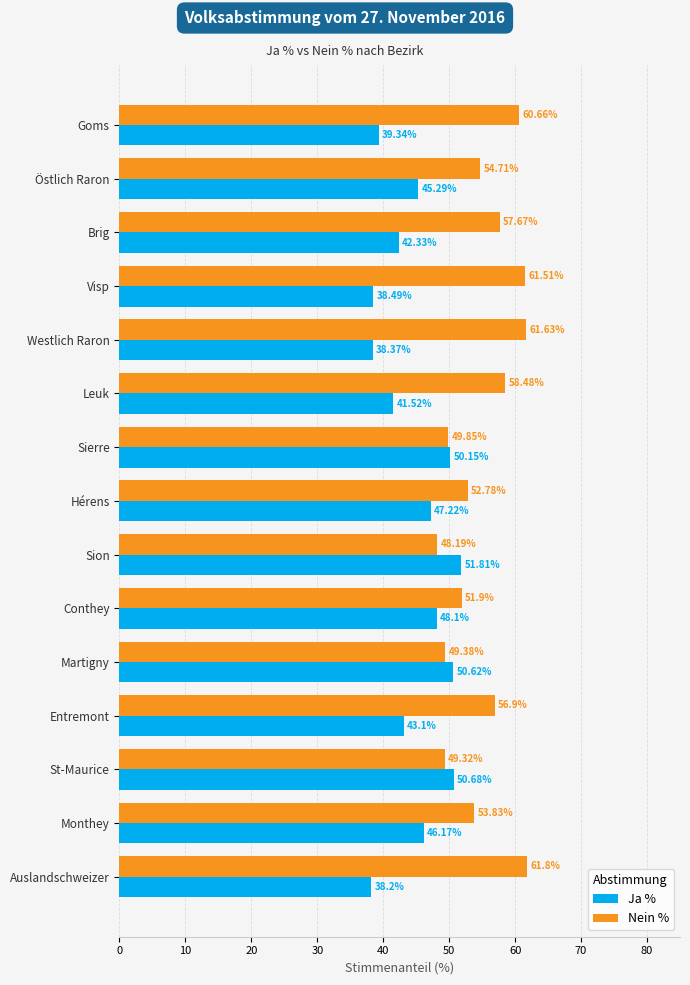

What is the maximum value for Nein %?

61.8